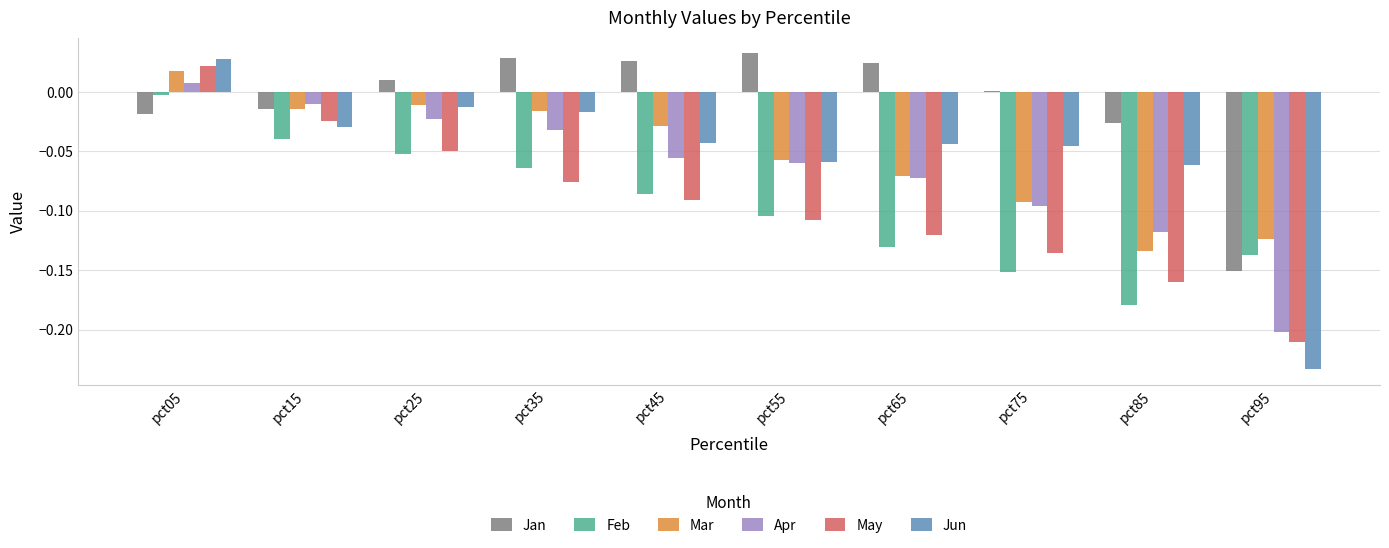

Is the value of Feb at pct85 greater than the value of Apr at pct65?

No